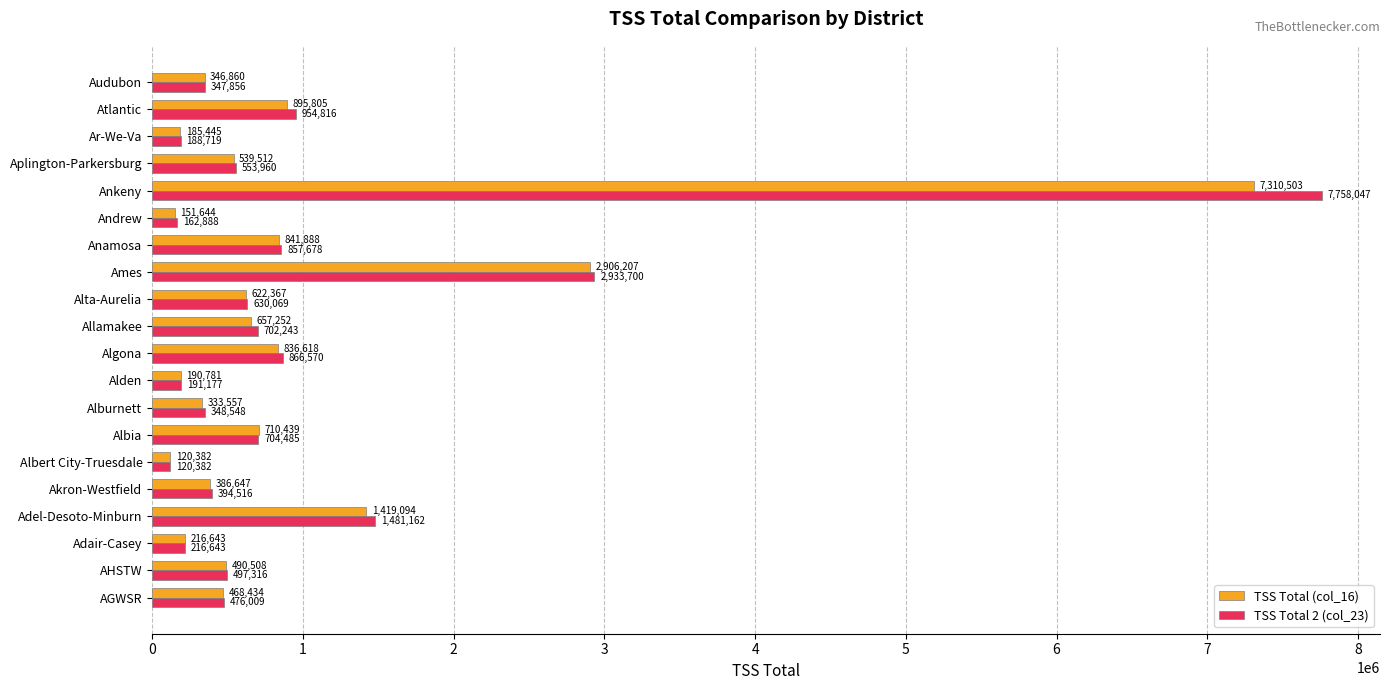

Which category has the lowest value across all series?

Albert City-Truesdale